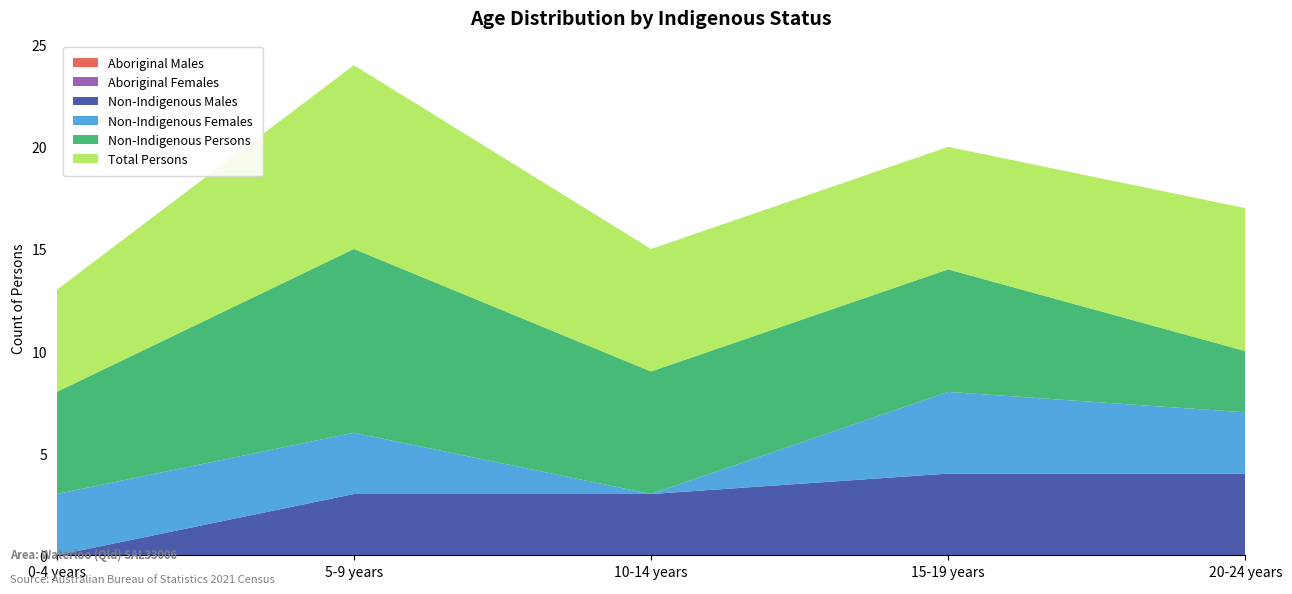

Reading left to right, extract all data points from this chart.

Aboriginal Males: 0	0	0	0	0
Aboriginal Females: 0	0	0	0	0
Non-Indigenous Males: 0	3	3	4	4
Non-Indigenous Females: 3	3	0	4	3
Non-Indigenous Persons: 5	9	6	6	3
Total Persons: 5	9	6	6	7